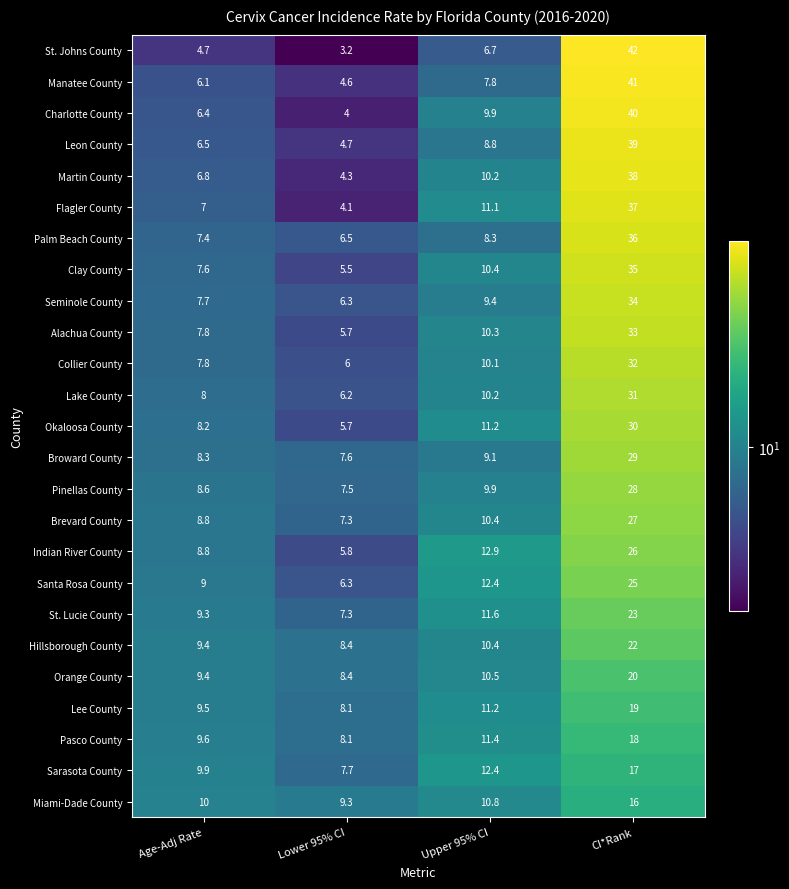

List the labels in order of Clay County value, smallest first.

Lower 95% CI, Age-Adj Rate, Upper 95% CI, CI*Rank